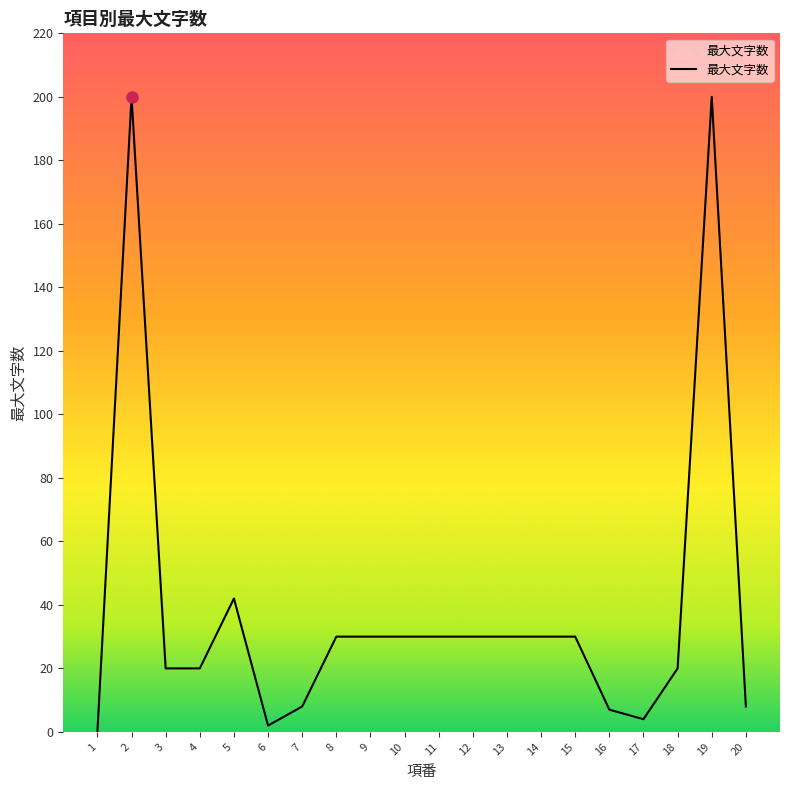

True or false: the data shows 8 at 7.

True